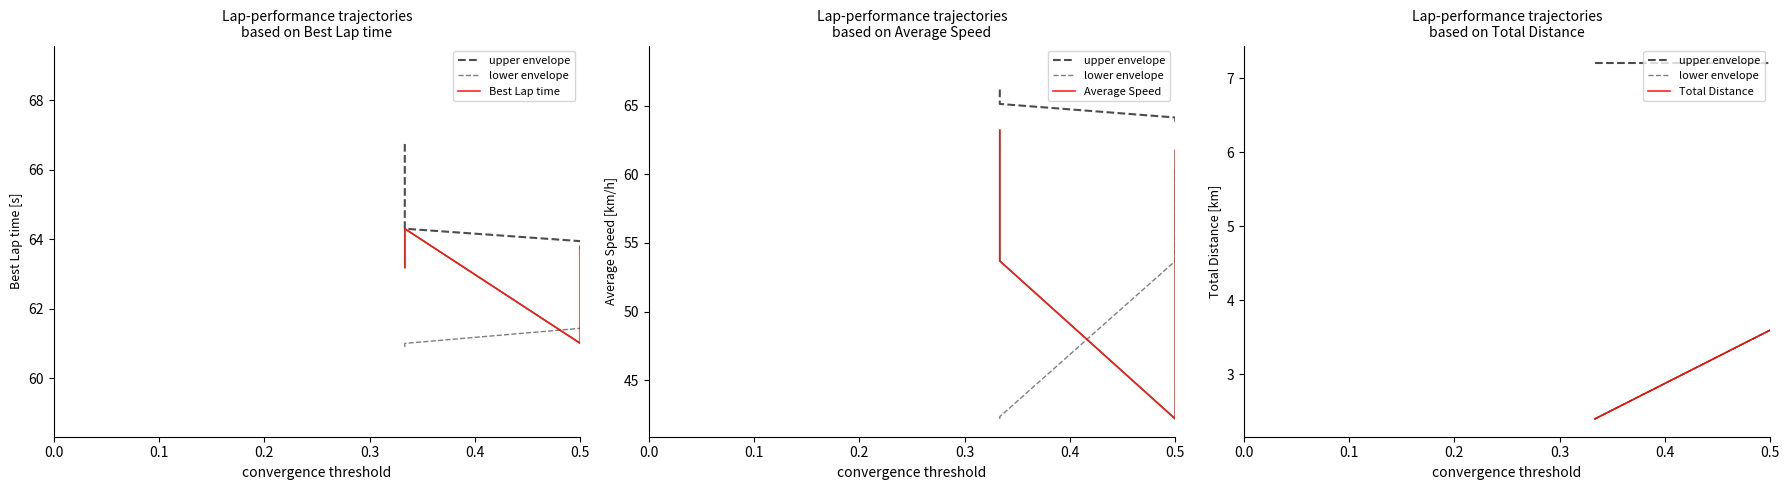

What is the minimum value shown in the chart?

2.4